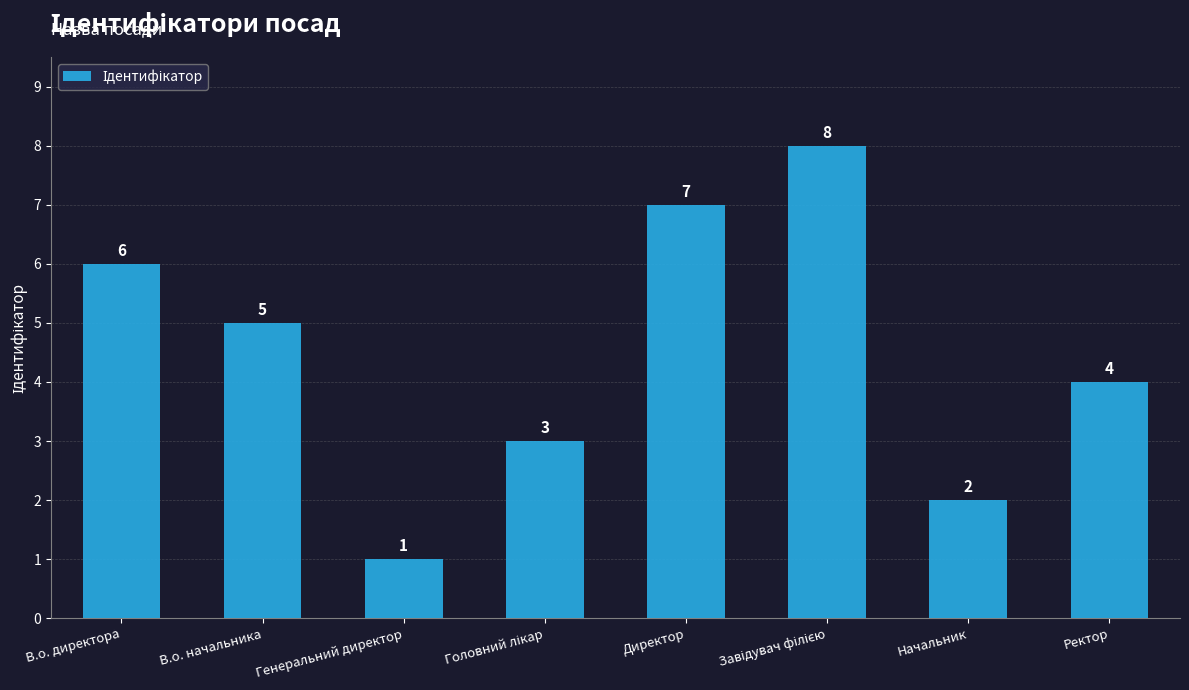

At which label is the value closest to 4?

Ректор